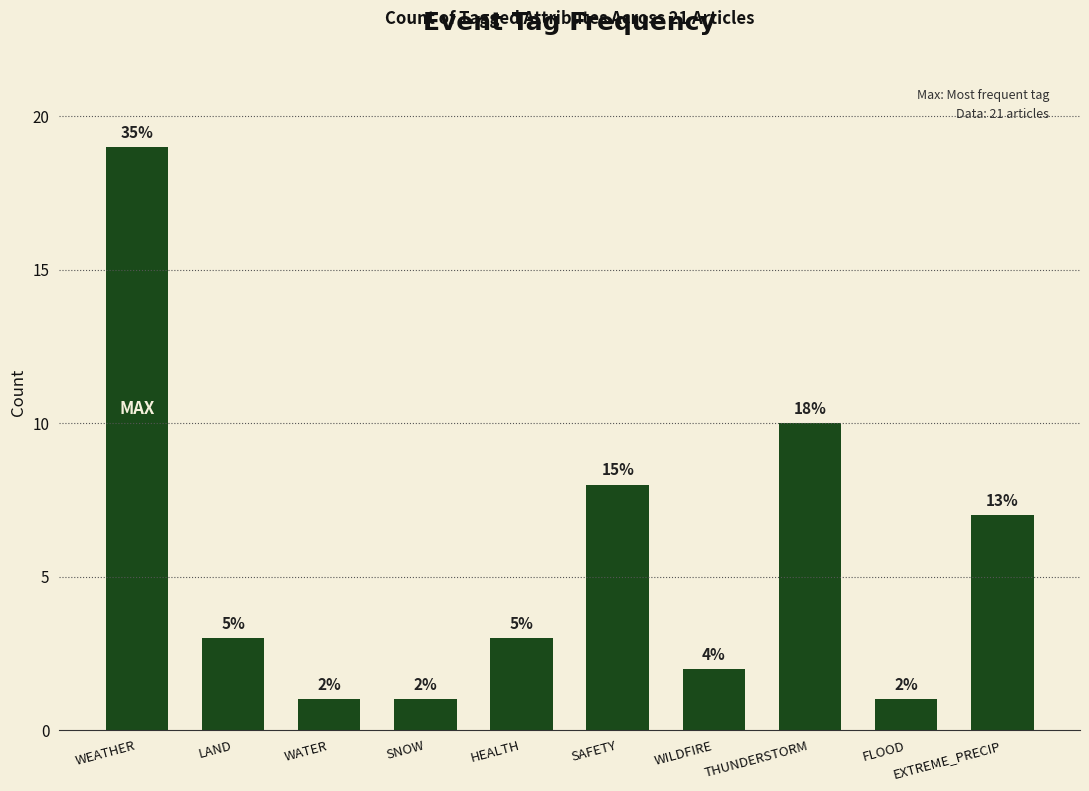

How many bars are there in total?

10